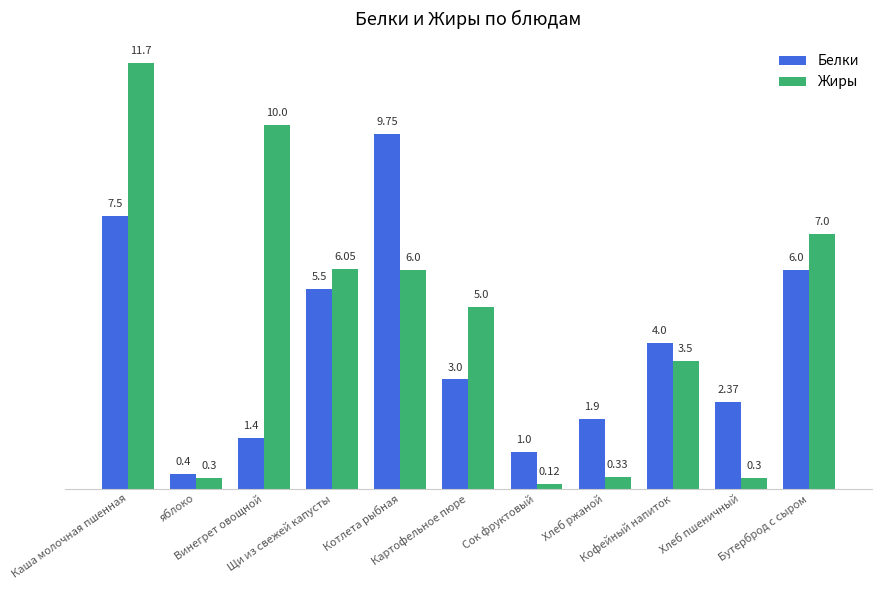

What is the average value of the Жиры series?

4.6